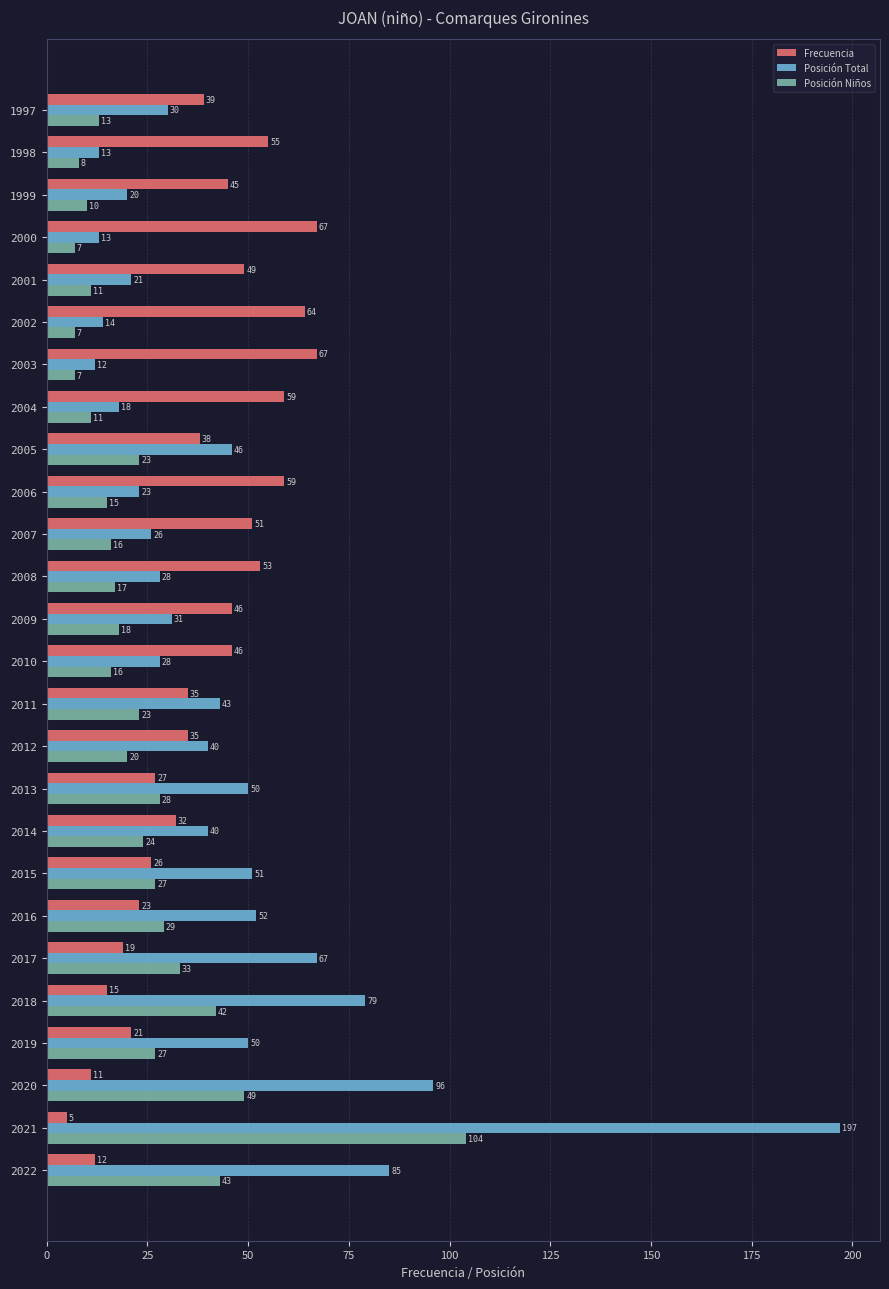

Between 2010 and 2002, which series saw the biggest shift?

Frecuencia